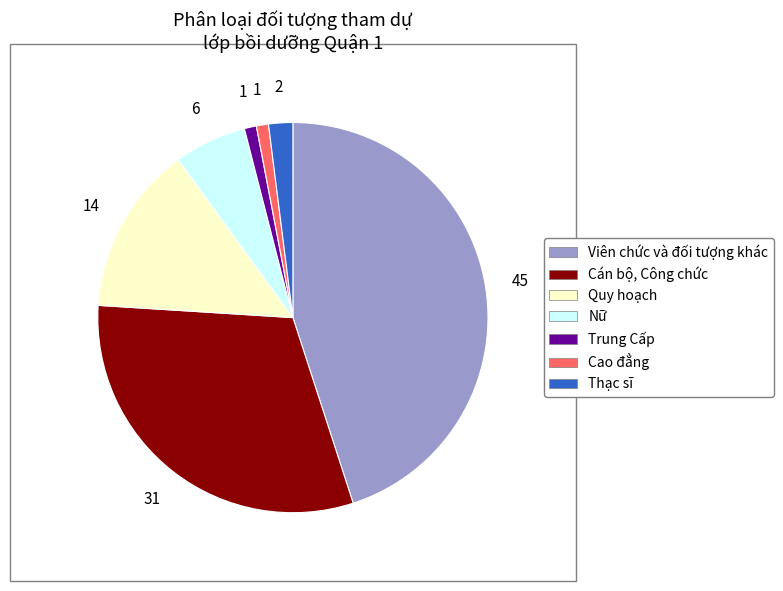

Which slice is the largest?

Viên chức và đối tượng khác